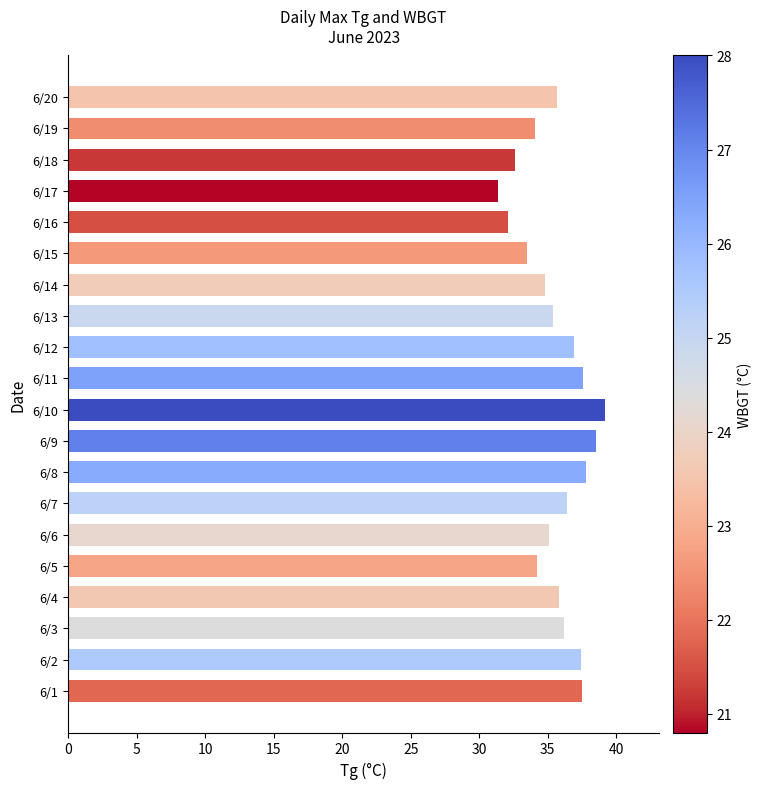

What is the change in value from 6/5 to 6/17?

-2.8